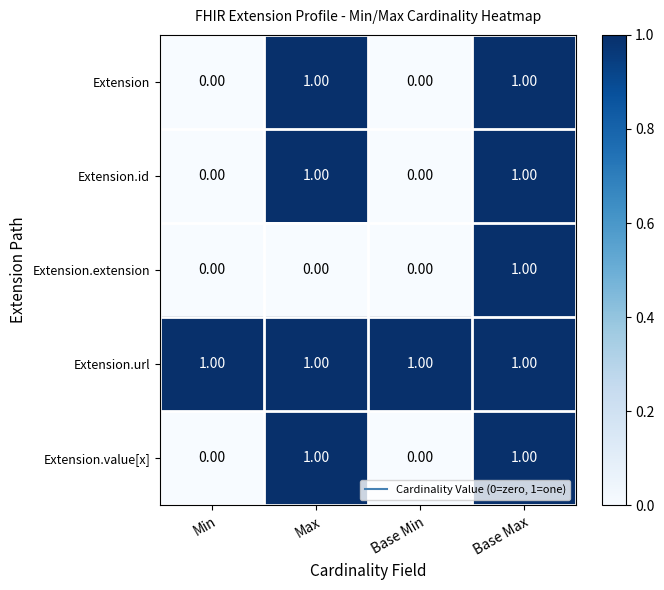

What is the difference between the highest and lowest values at Min?

1